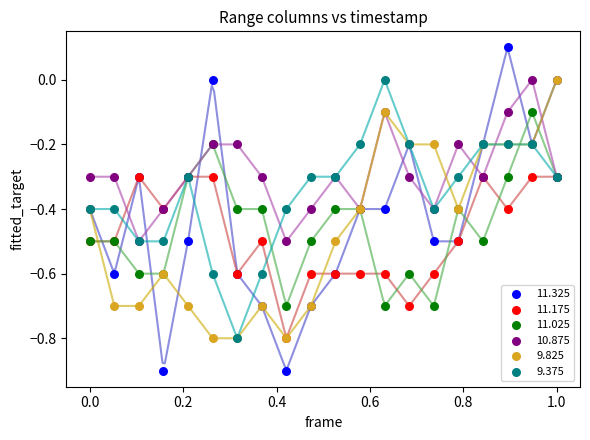

What are all the series names shown in the legend?

11.325, 11.175, 11.025, 10.875, 9.825, 9.375